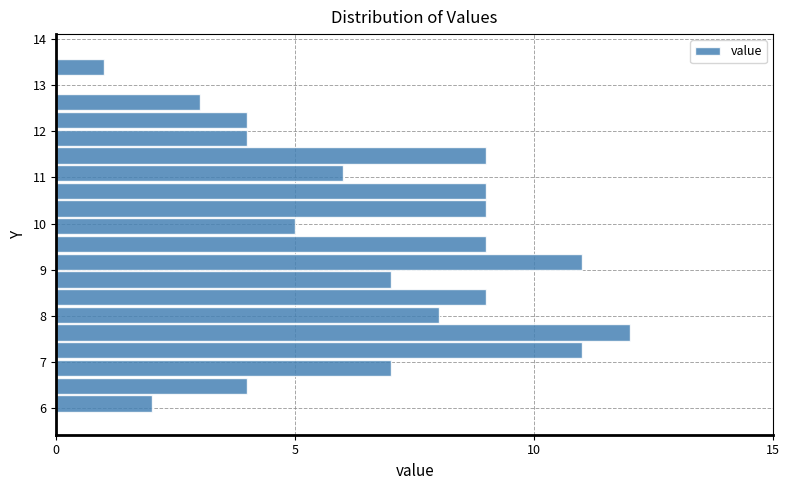

Read against the y-axis, roughly where is the centre of the longest bar?

7.6